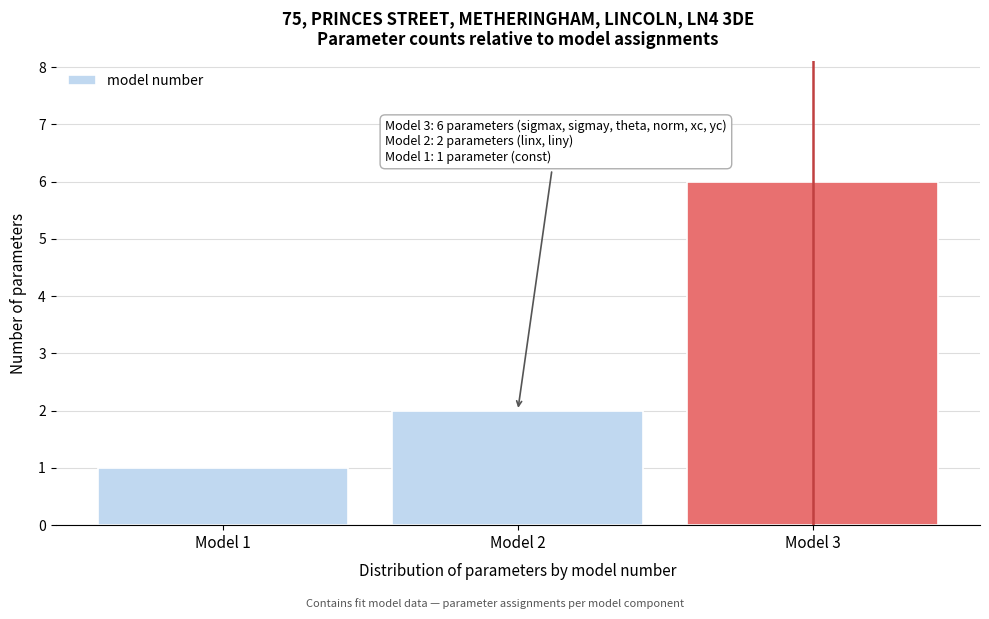

Reading right to left, extract all data points from this chart.

Model 3=6	Model 2=2	Model 1=1